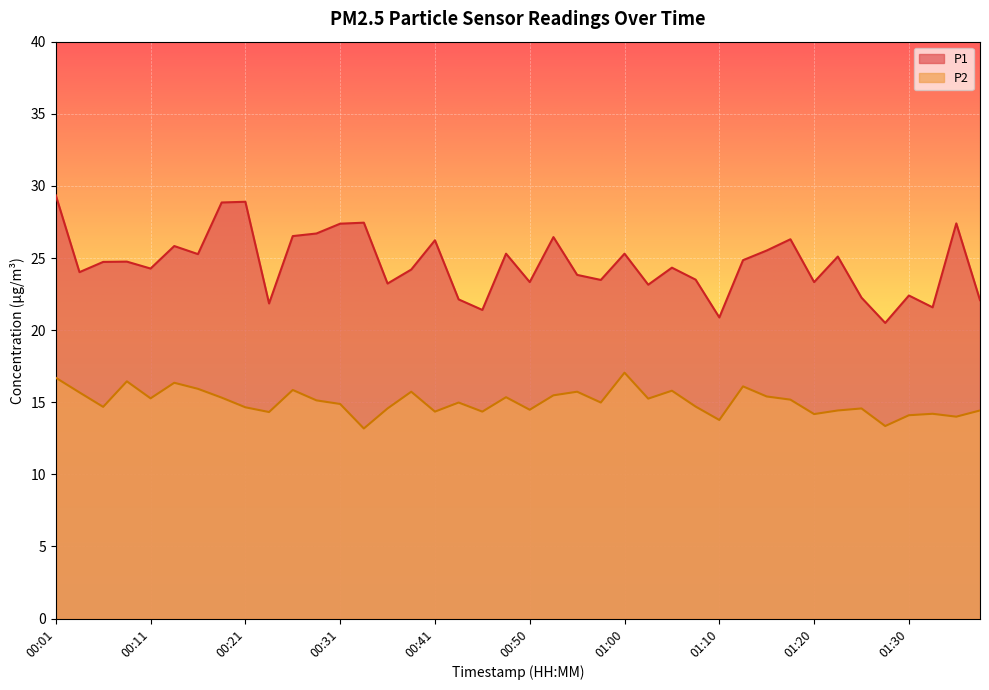

True or false: P2 and P1 cross at least once.

False